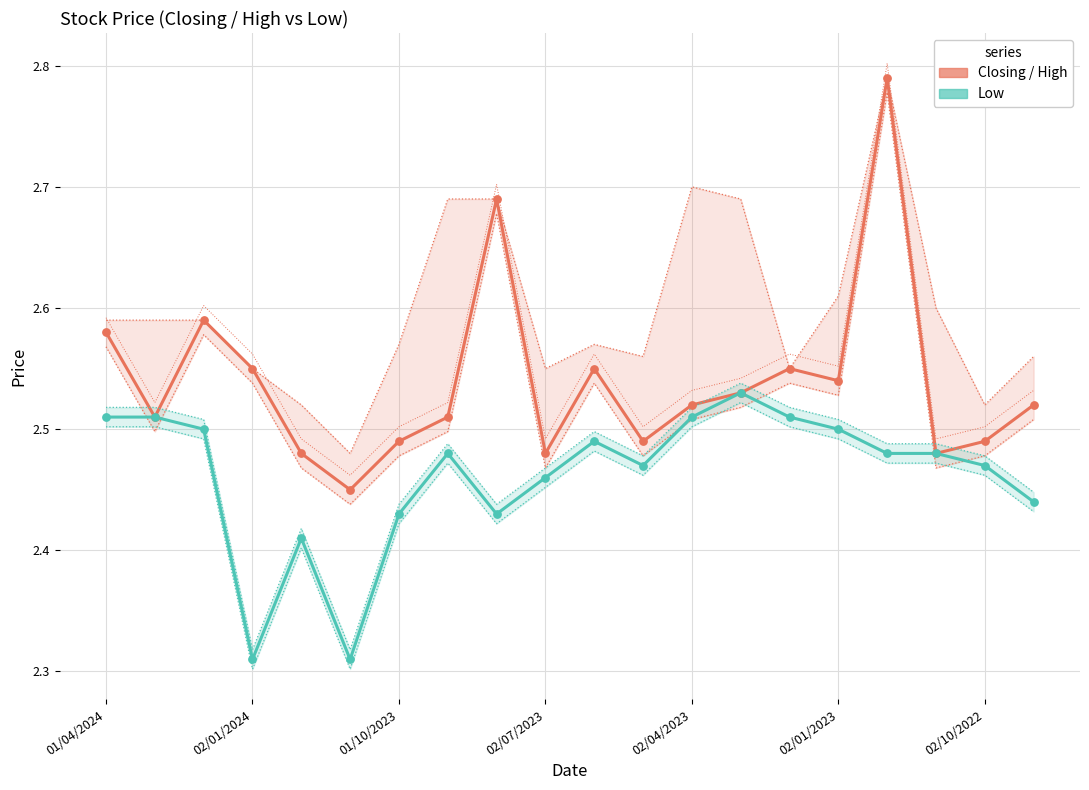

Which series has the widest spread of Y values?

Closing